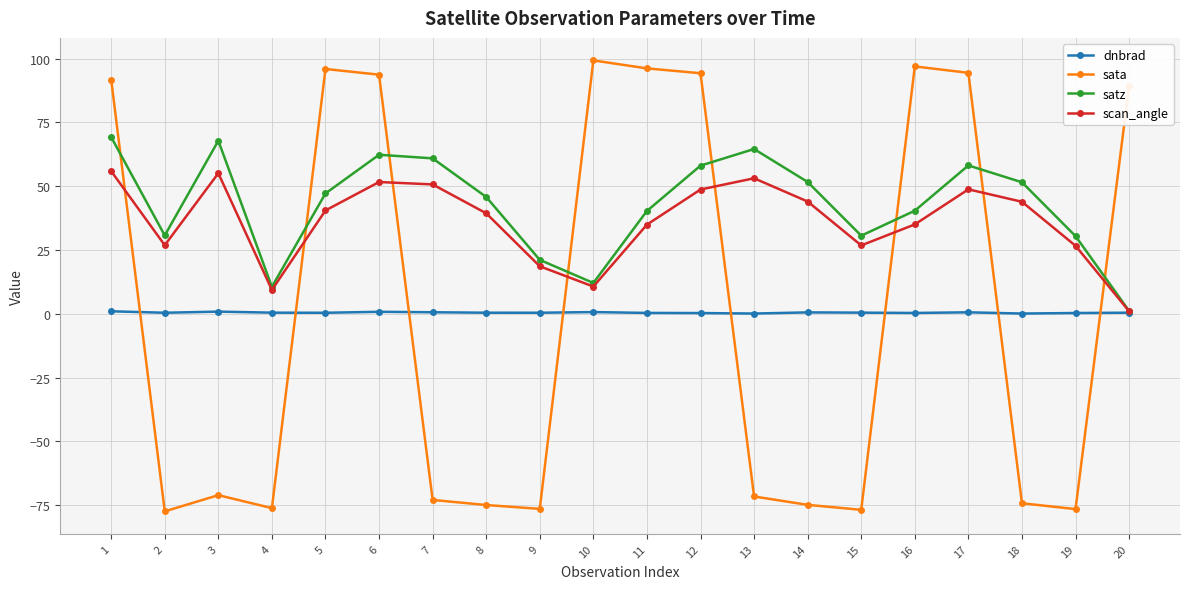

What is the greatest value displayed?

99.3